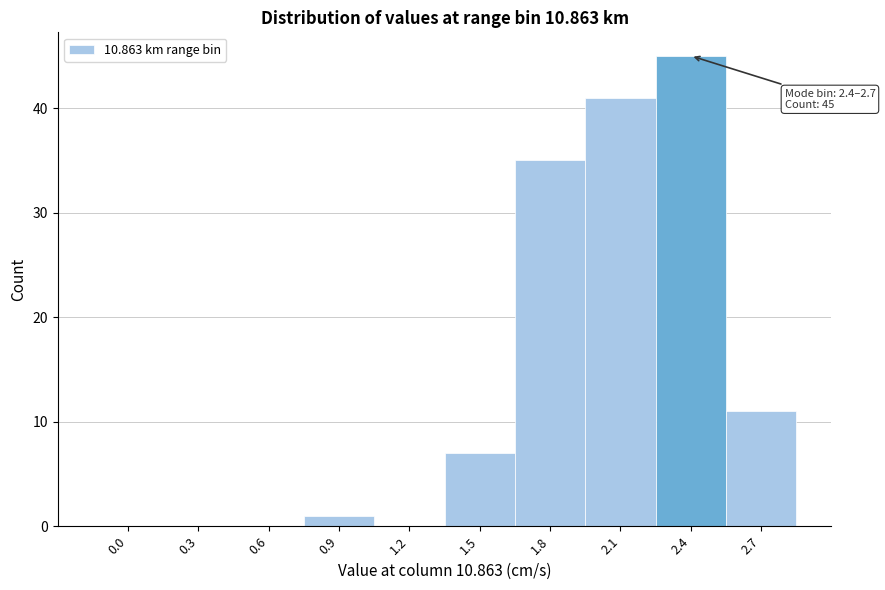

At which category does the chart reach its peak across all series?

2.4